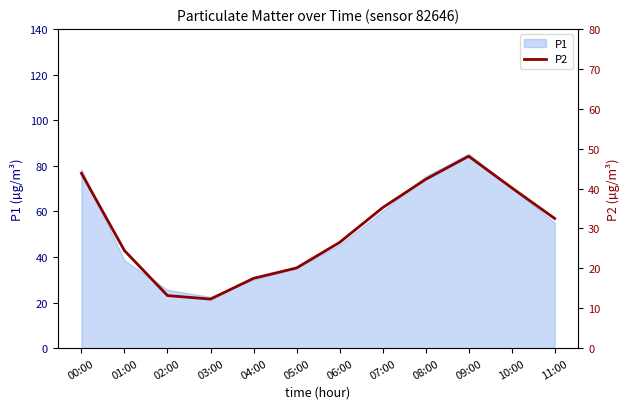

Count the number of values greater than 32.

6